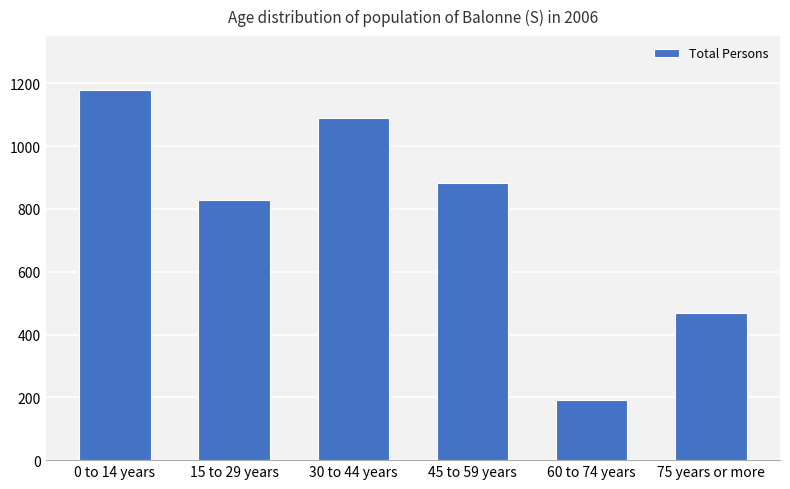

Which label corresponds to the smallest value in the chart?

60 to 74 years